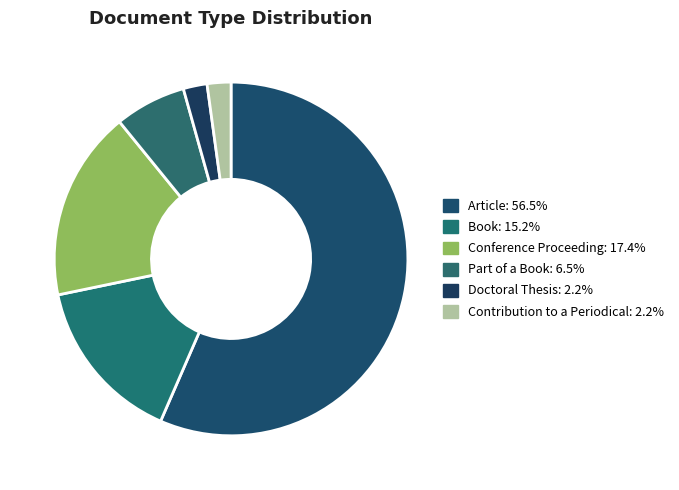

To the nearest percent, what is the difference between the Doctoral Thesis and Part of a Book slice percentages?

4%